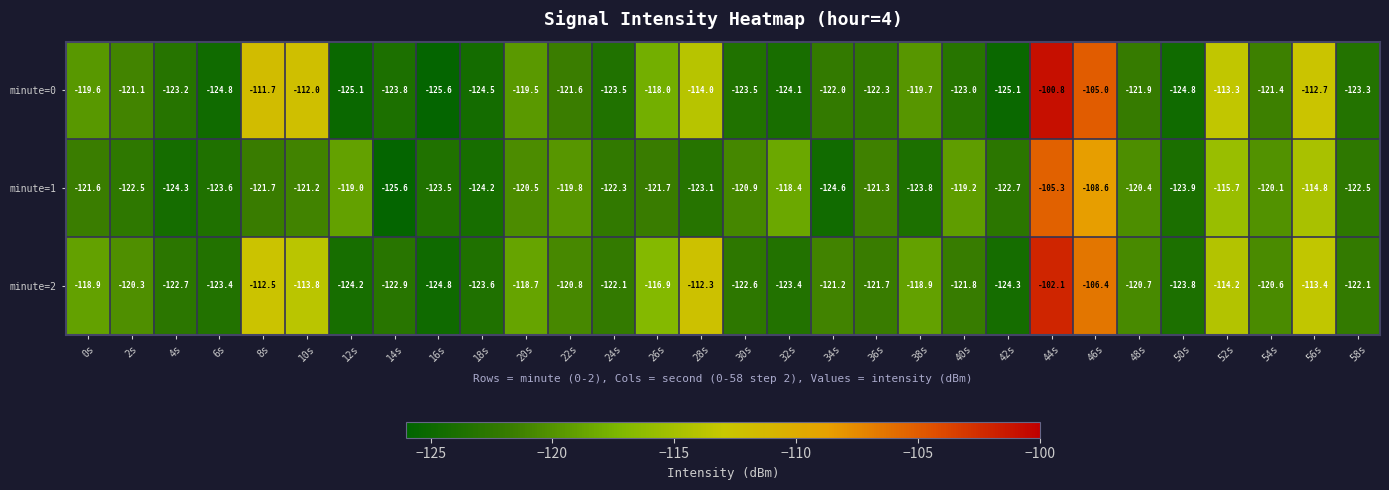

Which label corresponds to the largest value in the chart?

44s